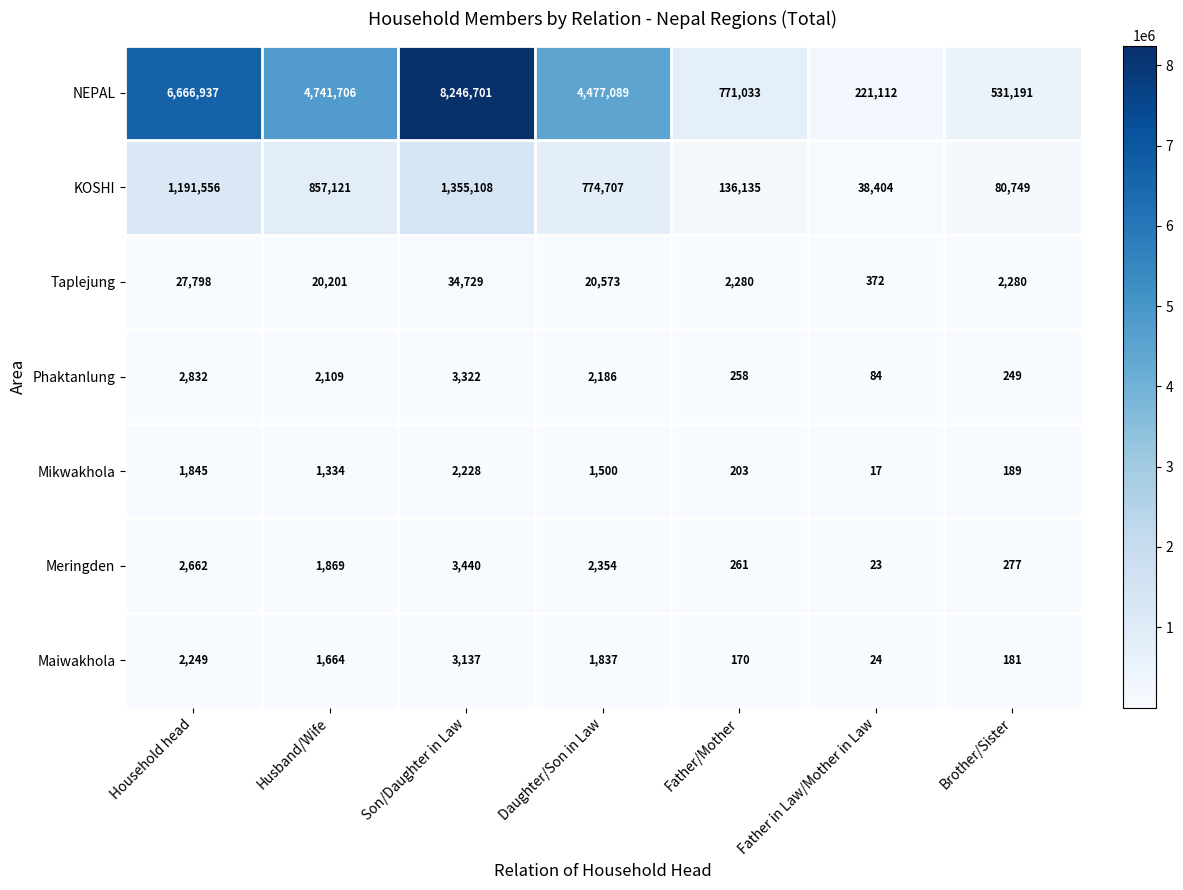

Is it true that Phaktanlung equals 3322 at Son/Daughter in Law?

True